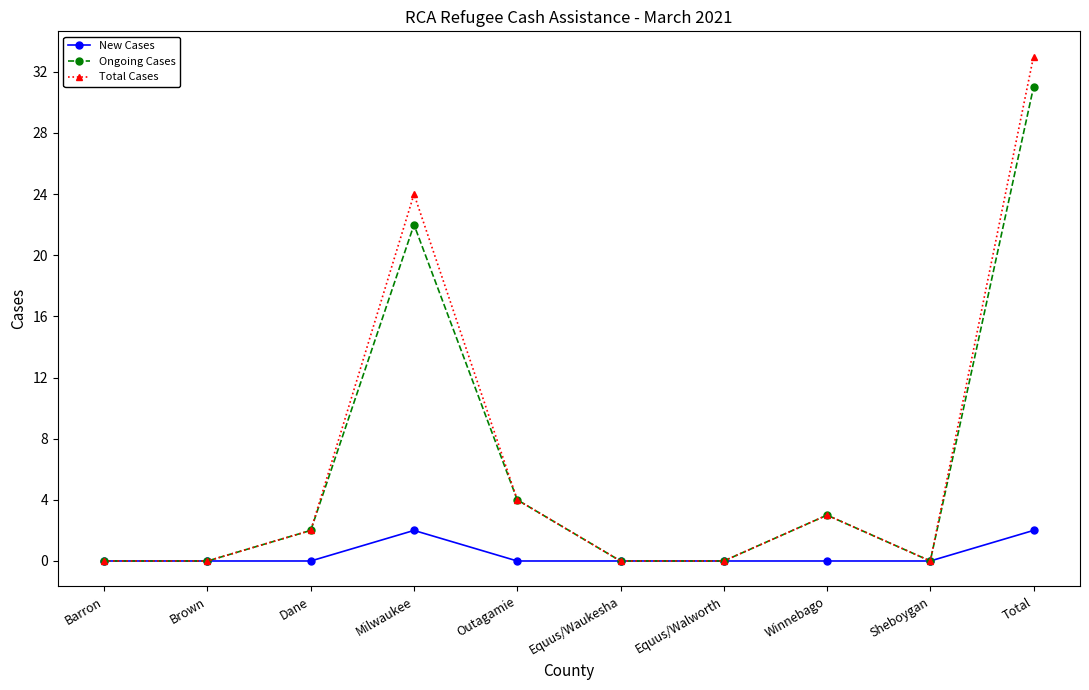

At which category is the sum across all series the highest?

Total